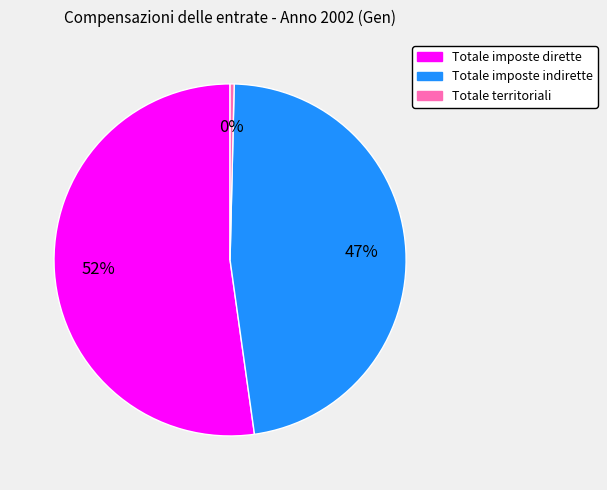

Is the sum of Totale territoriali and Totale imposte dirette greater than half?

Yes